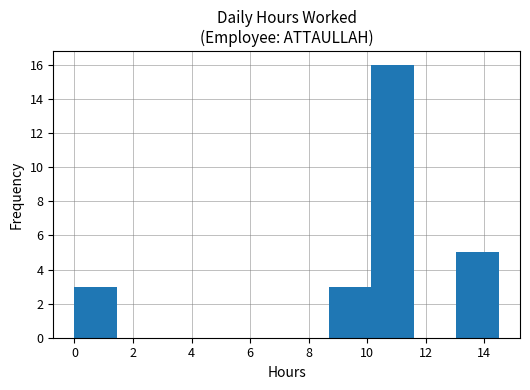

What is the height of the bar covering 13.05 to 14.50 on the x-axis? Neither the bar edges nor the heights are printed on the chart, so give them approximately, as read against the axes.

5